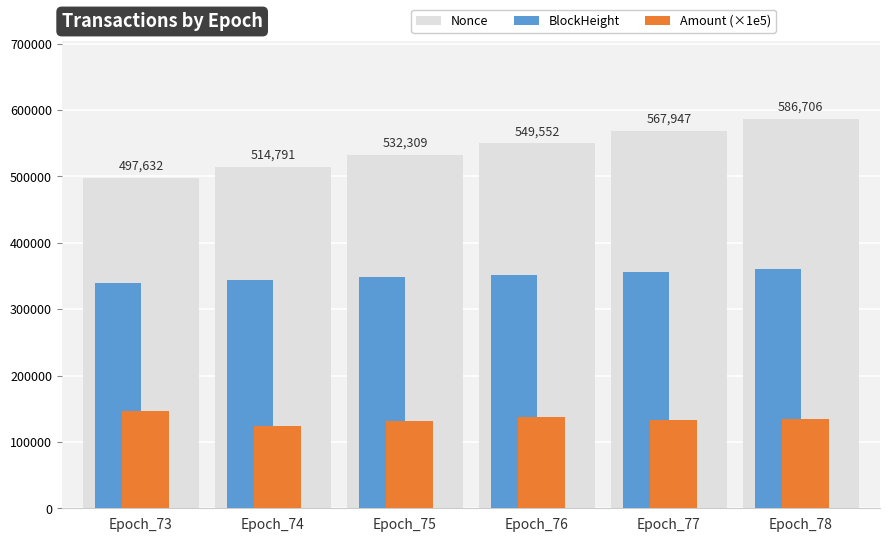

What is the sum of the BlockHeight values at Epoch_76 and Epoch_78?

712284.0